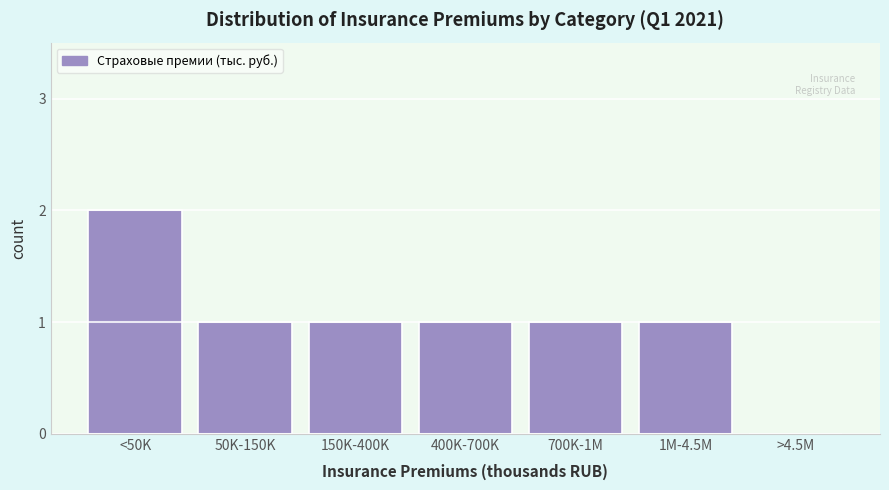

Reading left to right, transcribe all the data shown in this chart.

<50K=2	50K-150K=1	150K-400K=1	400K-700K=1	700K-1M=1	1M-4.5M=1	>4.5M=0